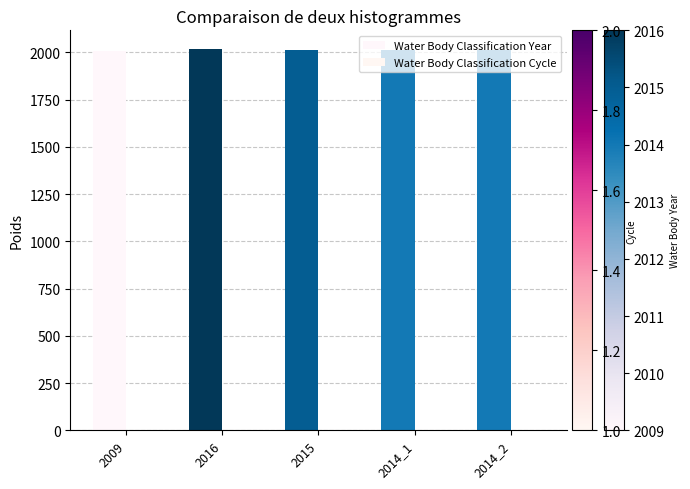

How many categories are shown in the chart?

5